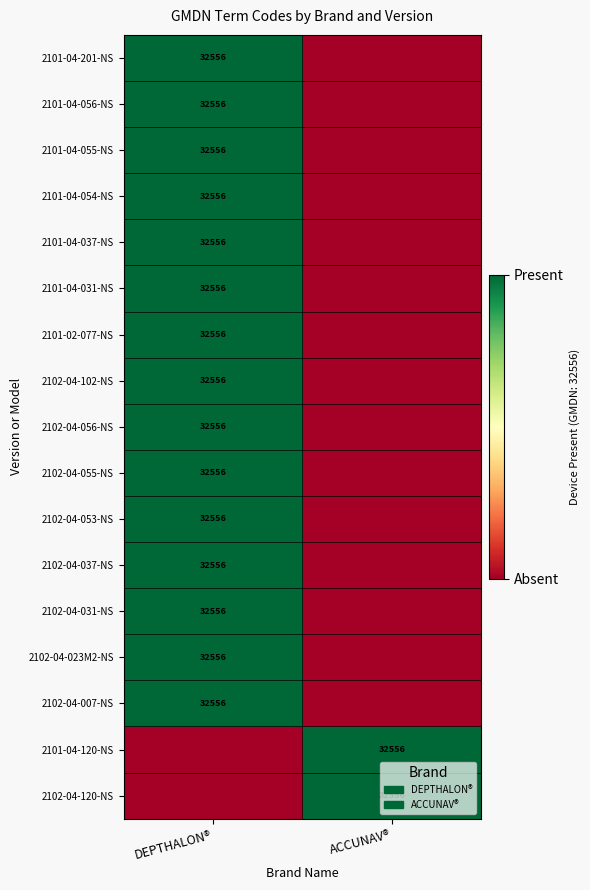

The value of 2102-04-007-NS at DEPTHALON® is 32556. True or false?

True